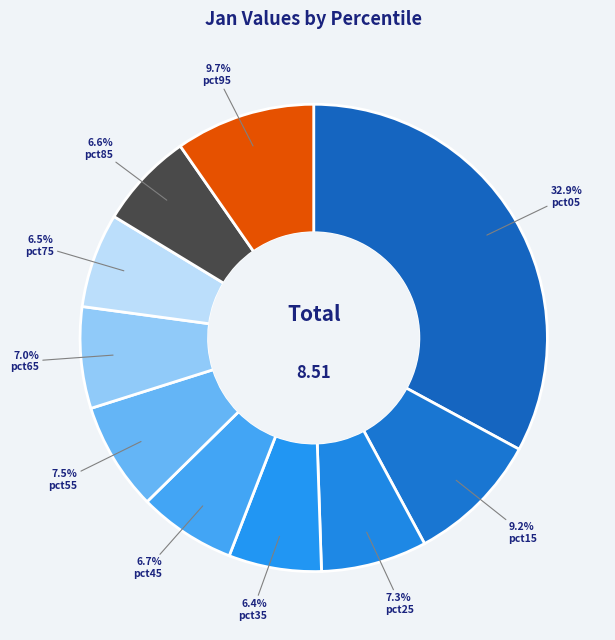

Which slice is the largest?

pct05